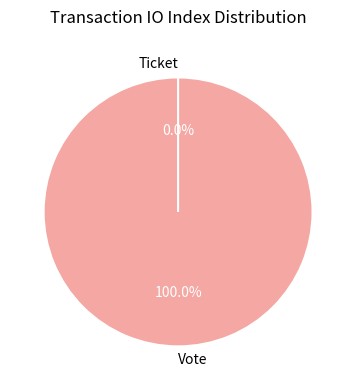

True or false: Vote accounts for 100% of the total.

True